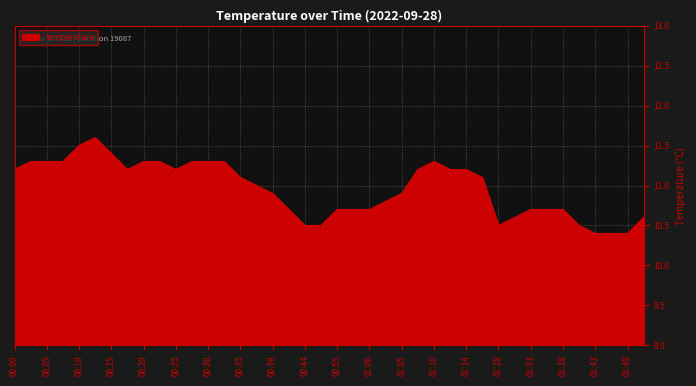

What is the maximum value shown in the chart?

11.6